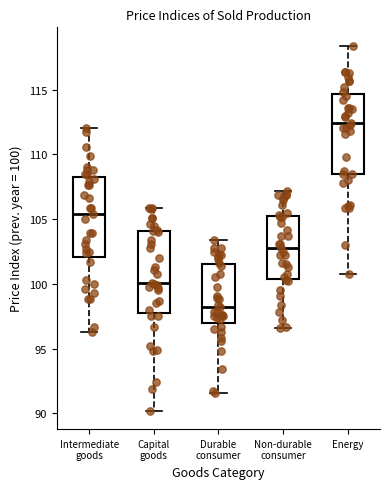

Where does the median line of the box for Intermediate goods sit on the y-axis? The values are not printed on the chart, so give them approximately, as read against the axis.

105.5